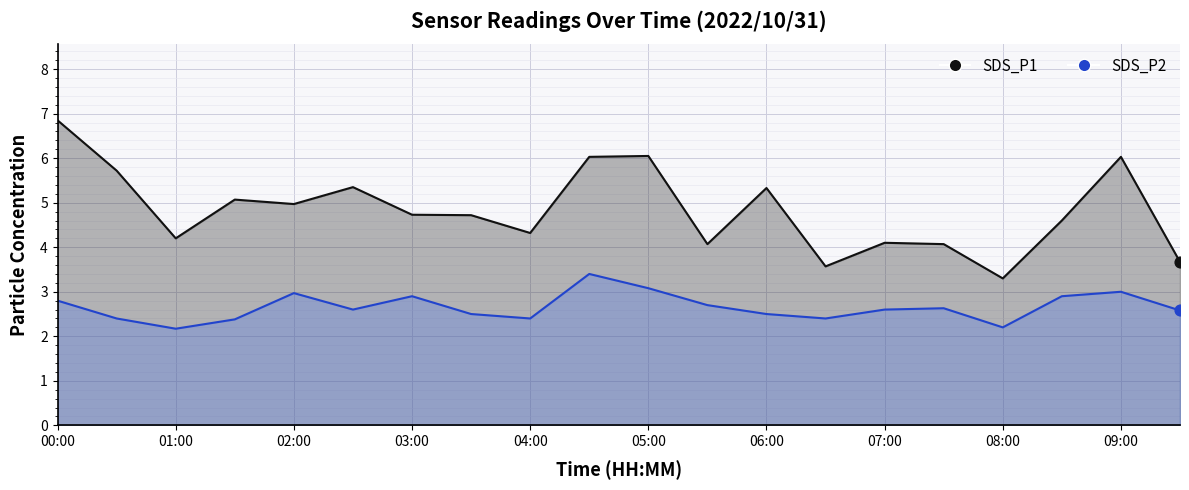

Which series has the largest Y range (max minus min)?

SDS_P1